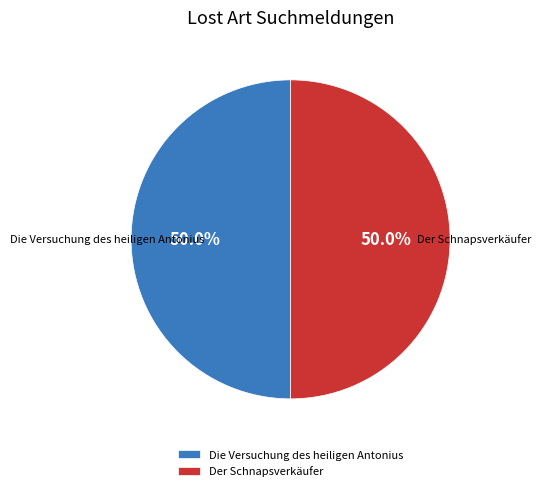

What percentage is the Die Versuchung des heiligen Antonius slice, to the nearest percent?

50%